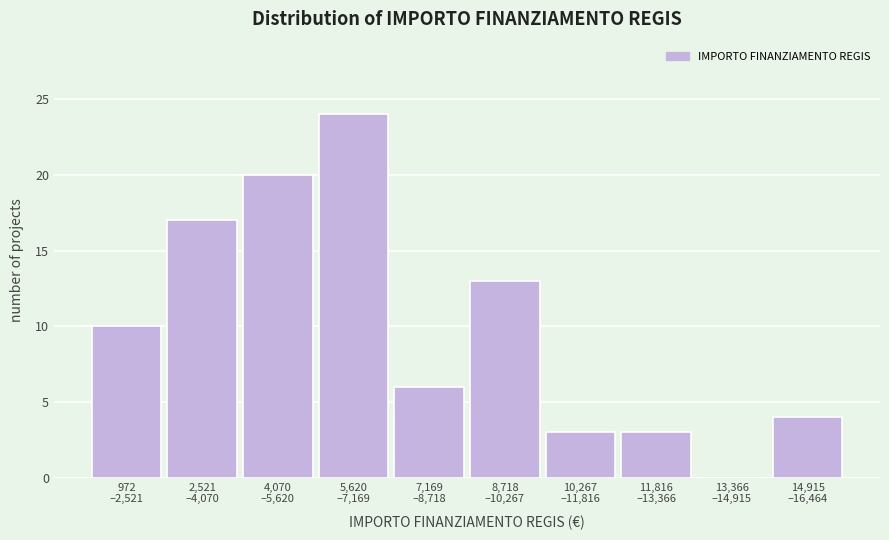

What is the maximum value shown in the chart?

24